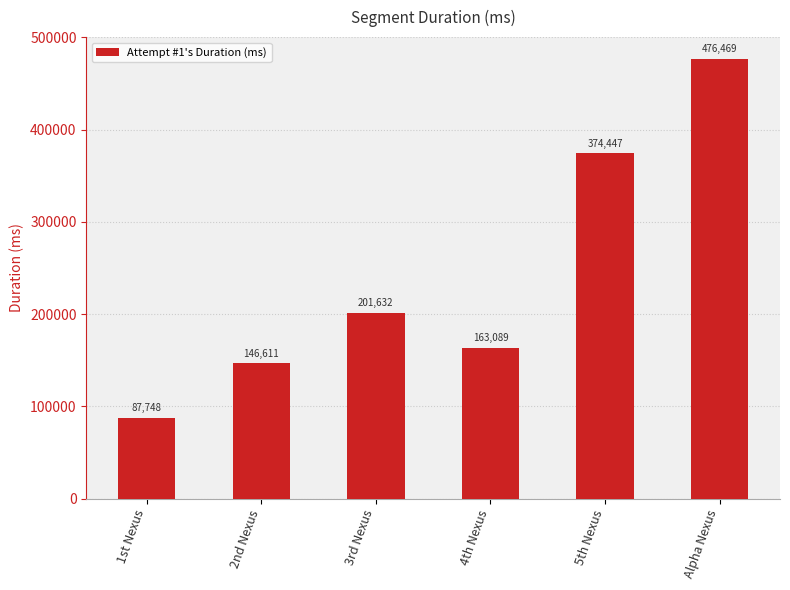

Reading right to left, transcribe all the data shown in this chart.

Alpha Nexus=476469	5th Nexus=374447	4th Nexus=163089	3rd Nexus=201632	2nd Nexus=146611	1st Nexus=87748